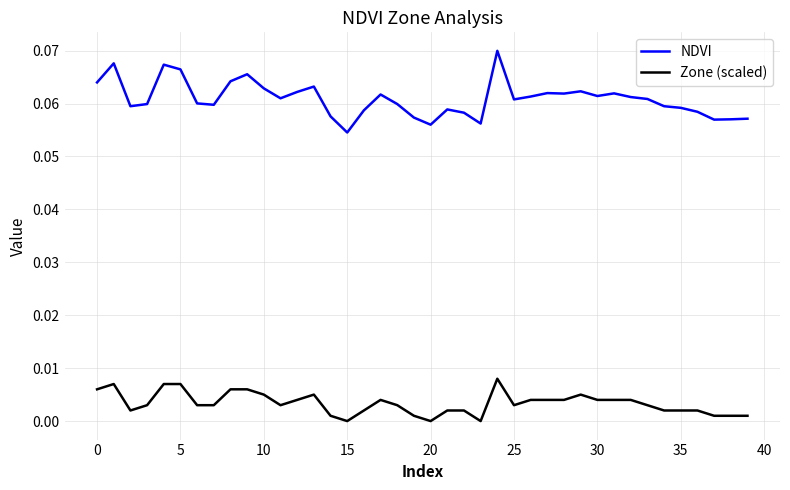

Count the NDVI values in the range 0 to 1.

40